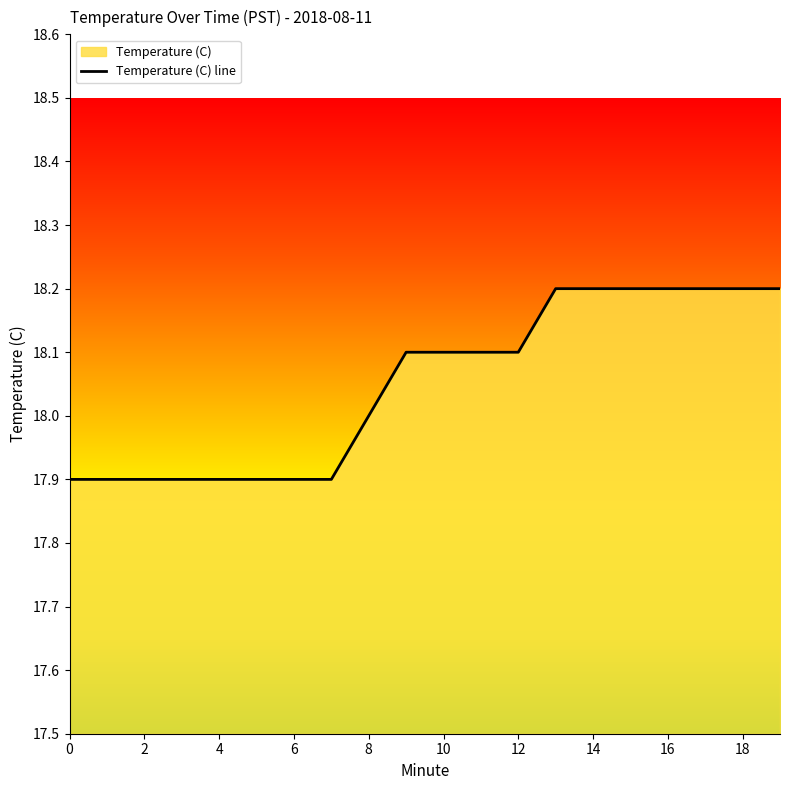

What is the value of the 8th point from the left?

17.9